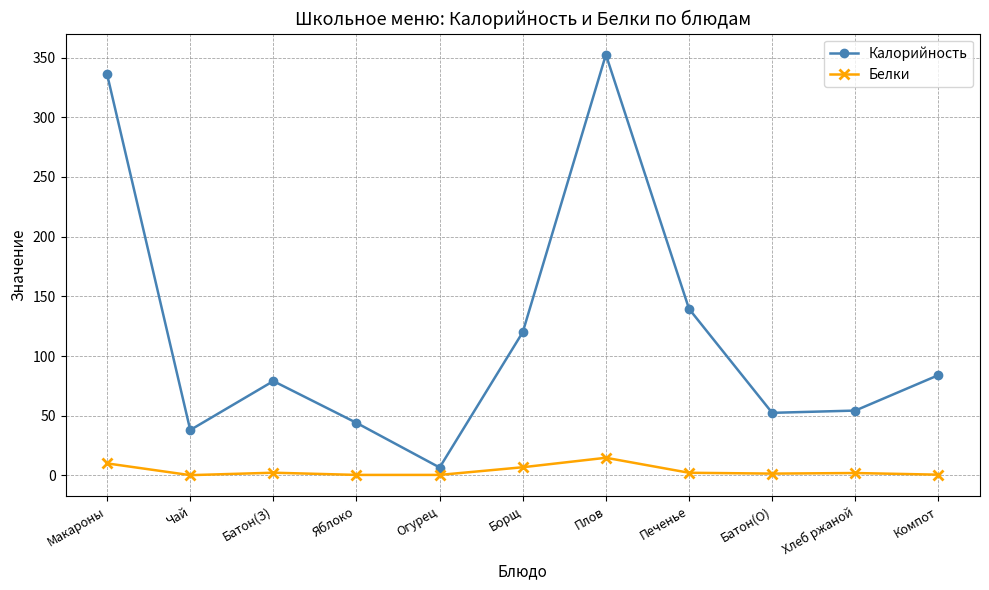

How many lines are shown in the chart?

2